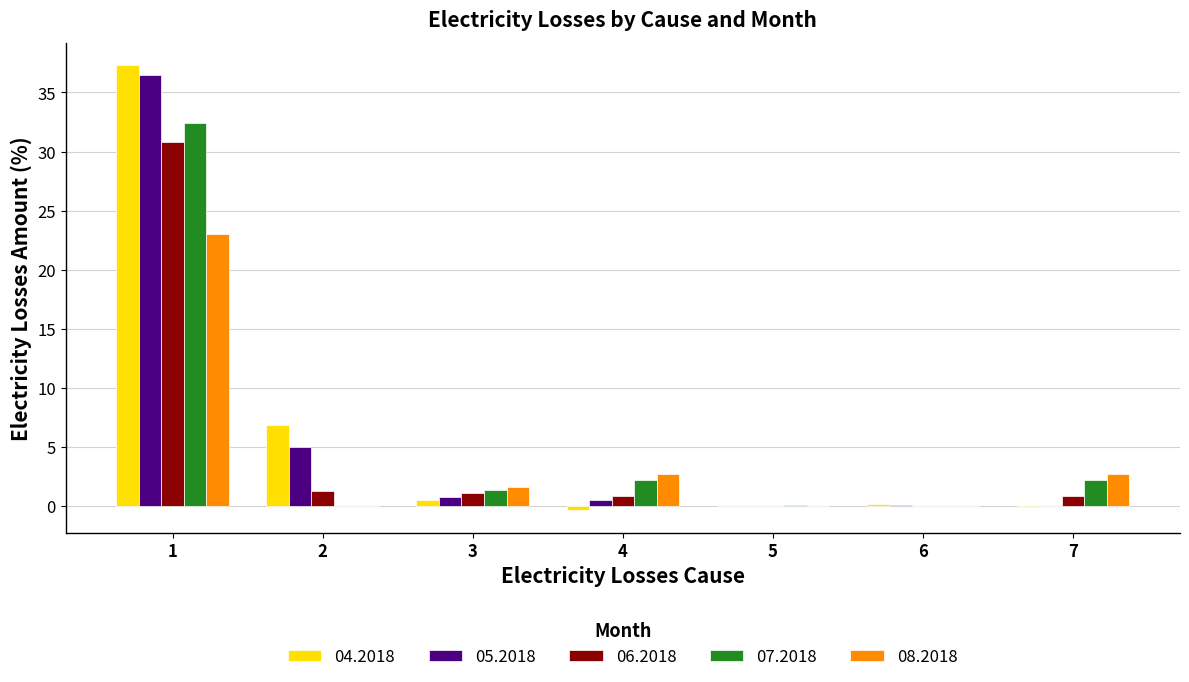

Is it true that 08.2018 equals 40.4 at 1?

False